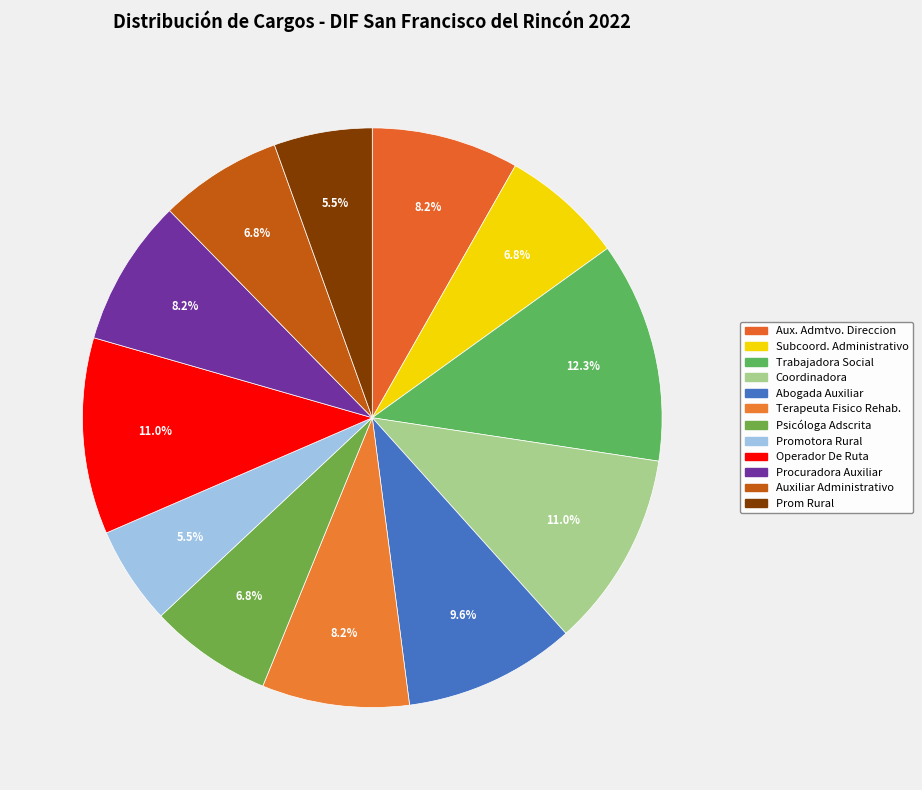

Approximately how many times larger is the value at Abogada Auxiliar compared to Terapeuta Fisico Rehab.?

1.2